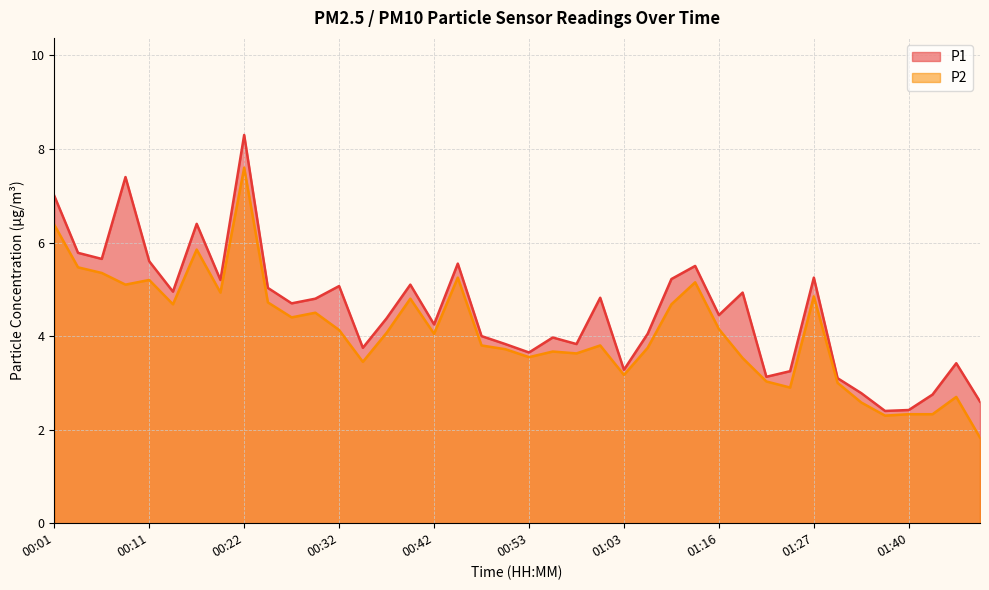

What is the spread (max minus min) of values at 01:00?

1.0